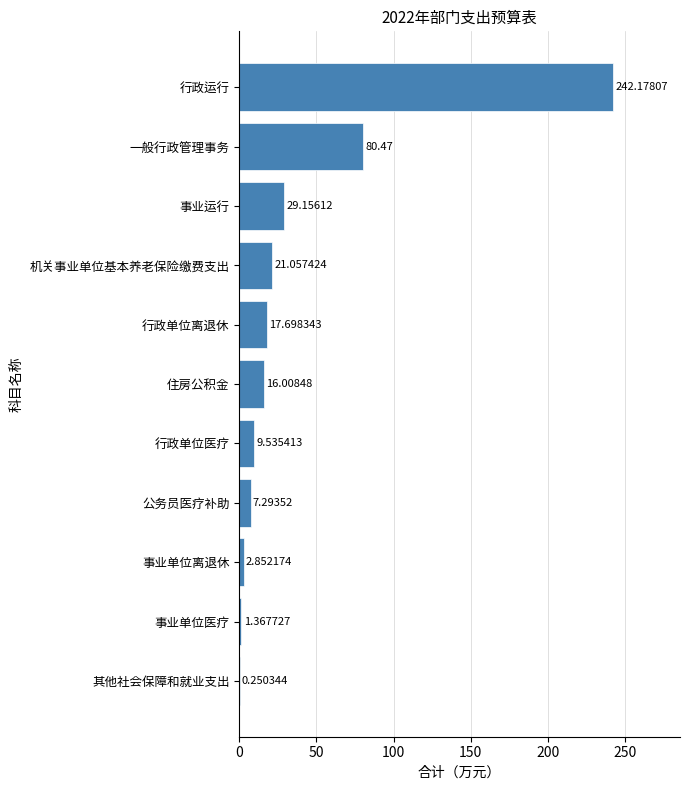

Which has a higher value, 一般行政管理事务 or 事业运行?

一般行政管理事务